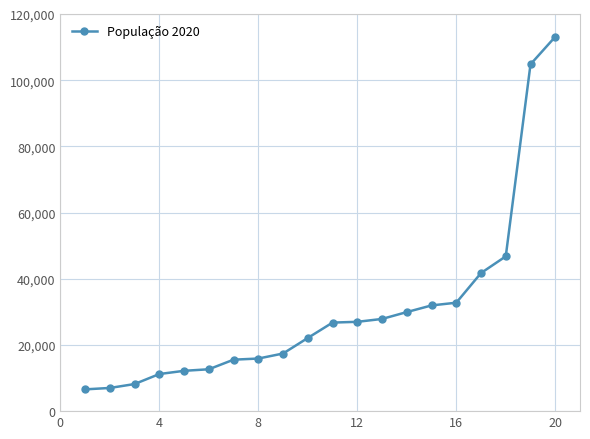

What is the average value?

30572